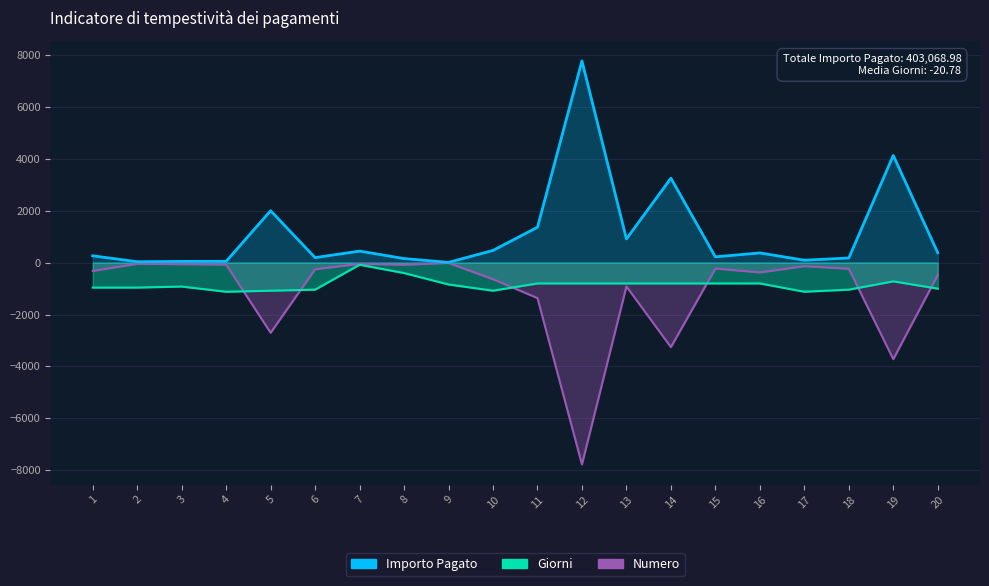

Where is Numero nearest to the value -3892?

19